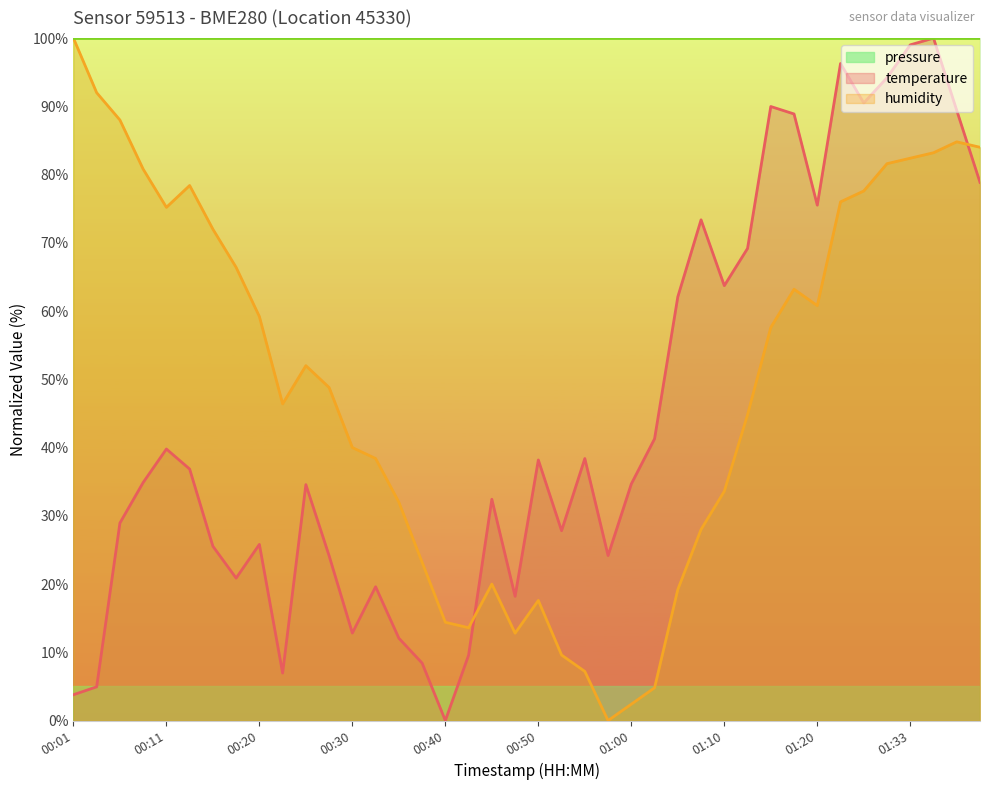

What are all the series names shown in the legend?

pressure, temperature, humidity